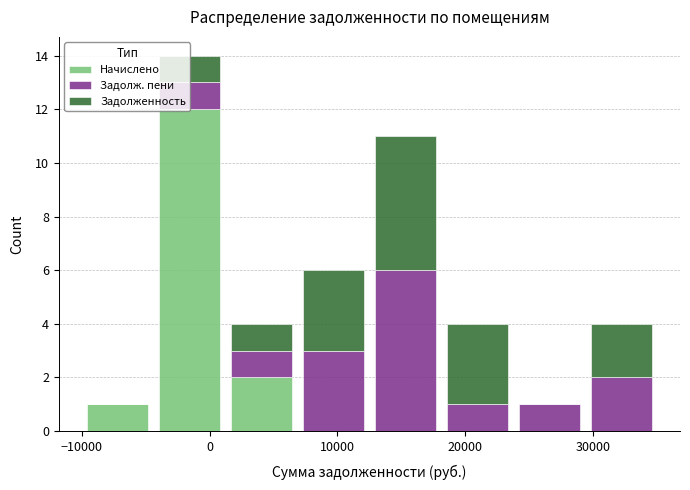

What is the total height of the stacked bar covering 1000 to 7000 on the x-axis? Neither the bar edges nor the heights are printed on the chart, so give them approximately, as read against the axes.

4